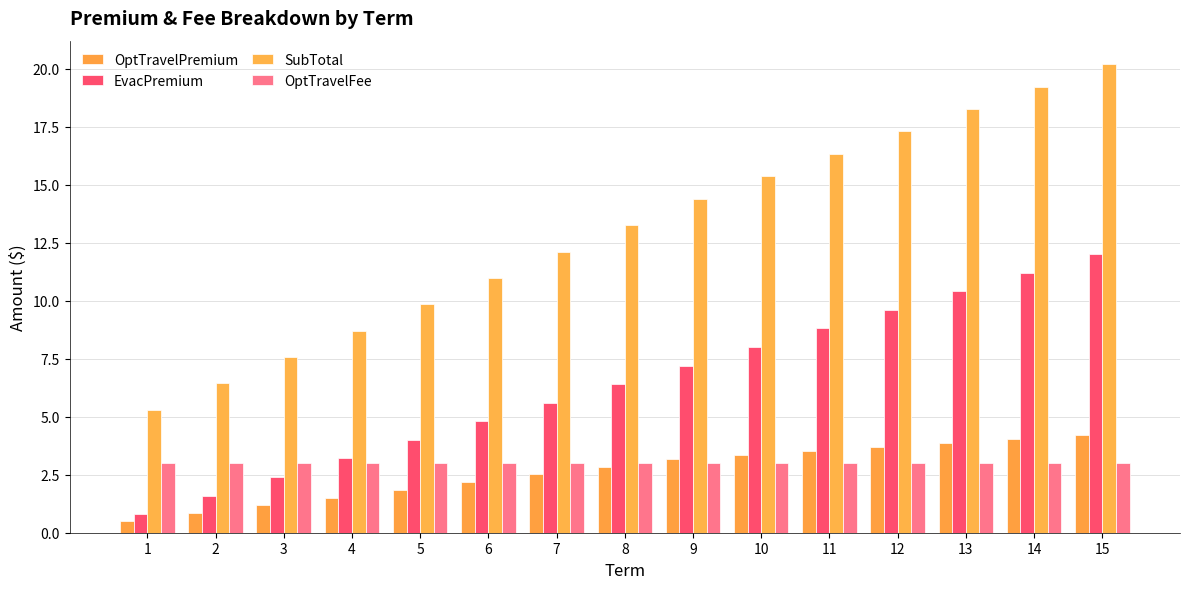

What are all the series names shown in the legend?

OptTravelPremium, EvacPremium, SubTotal, OptTravelFee